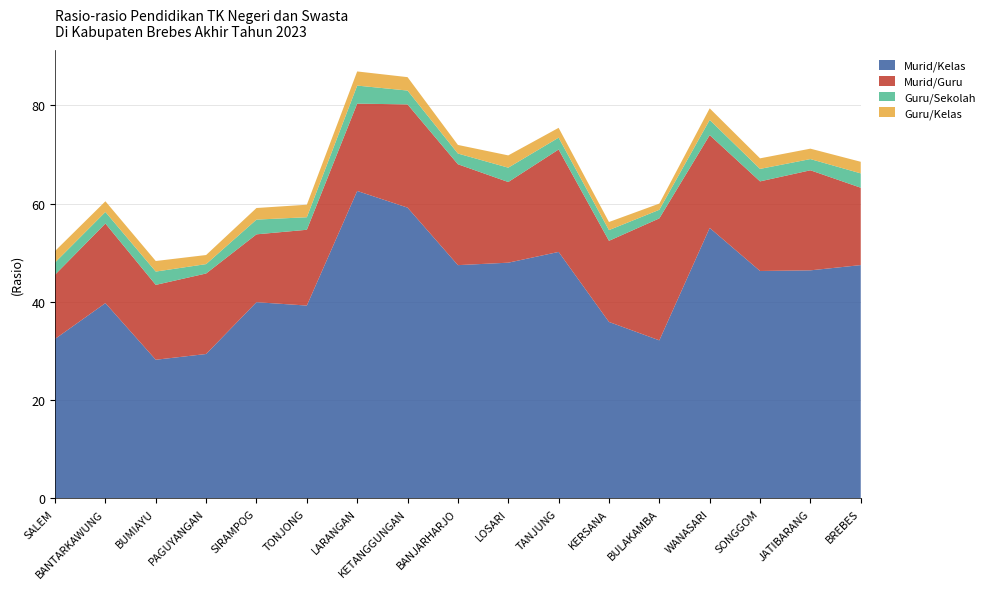

Reading left to right, transcribe all the data shown in this chart.

Murid/Kelas: 32.5	39.8	28.2	29.4	40.0	39.3	62.6	59.2	47.5	48.0	50.2	35.9	32.2	55.1	46.3	46.4	47.5
Murid/Guru: 13.1	16.2	15.2	16.4	13.8	15.4	17.8	21.0	20.5	16.4	20.9	16.5	24.8	18.9	18.2	20.4	15.8
Guru/Sekolah: 2.5	2.4	2.7	1.9	3.0	2.5	3.7	2.8	2.2	2.9	2.4	2.2	1.8	3.1	2.5	2.3	2.9
Guru/Kelas: 2.3	2.2	2.1	1.9	2.4	2.5	2.9	2.7	1.8	2.5	2.0	1.6	1.3	2.4	2.1	2.1	2.4